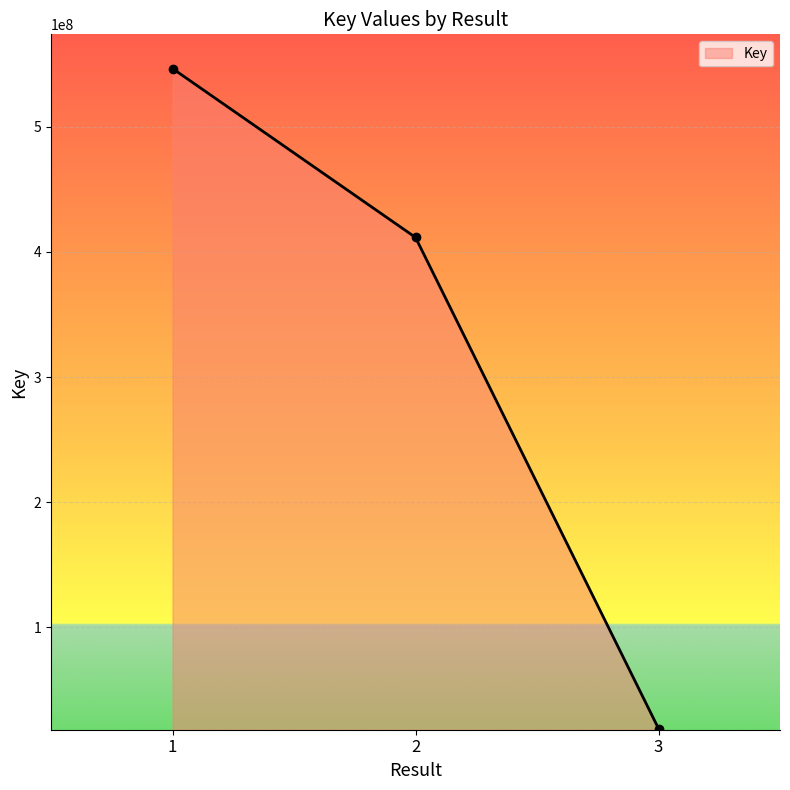

Where is the data nearest to the value 282886422?

2